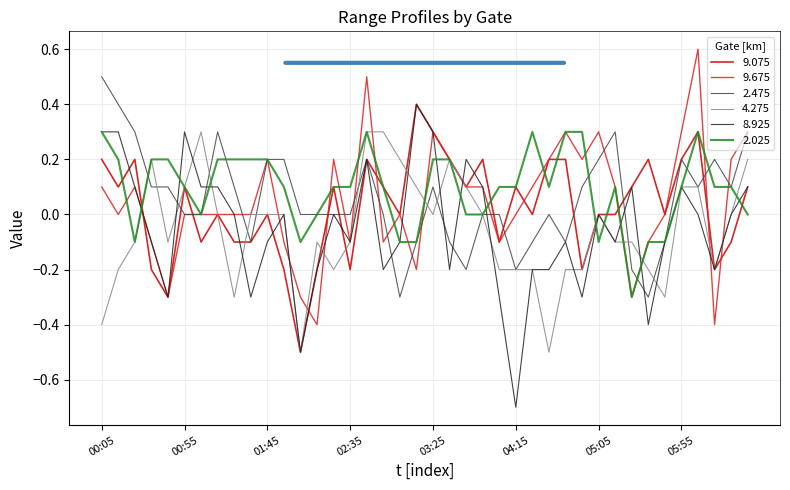

What is the minimum value shown in the chart?

-0.7